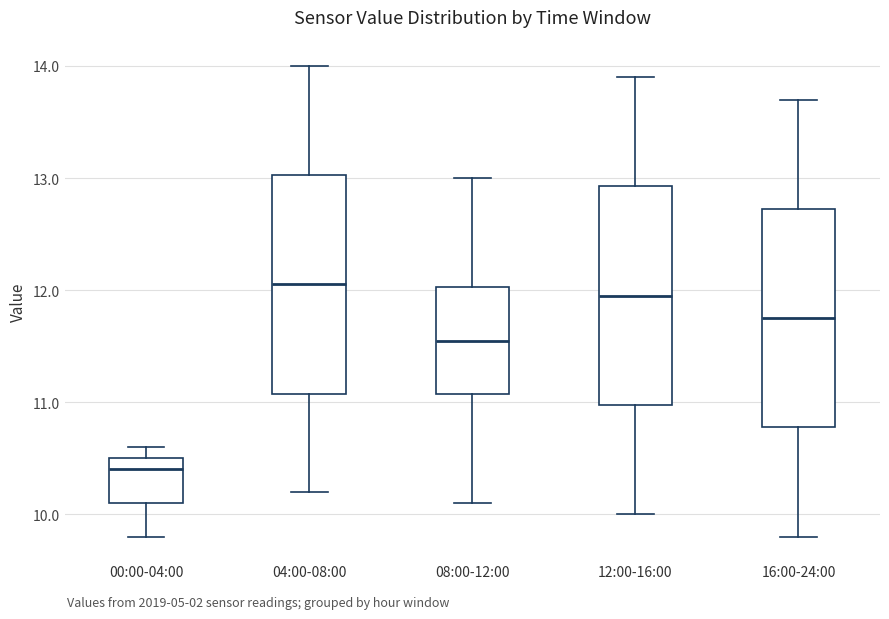

Where is the upper edge of the box for 04:00-08:00 on the y-axis? The values are not printed on the chart, so give them approximately, as read against the axis.

13.0